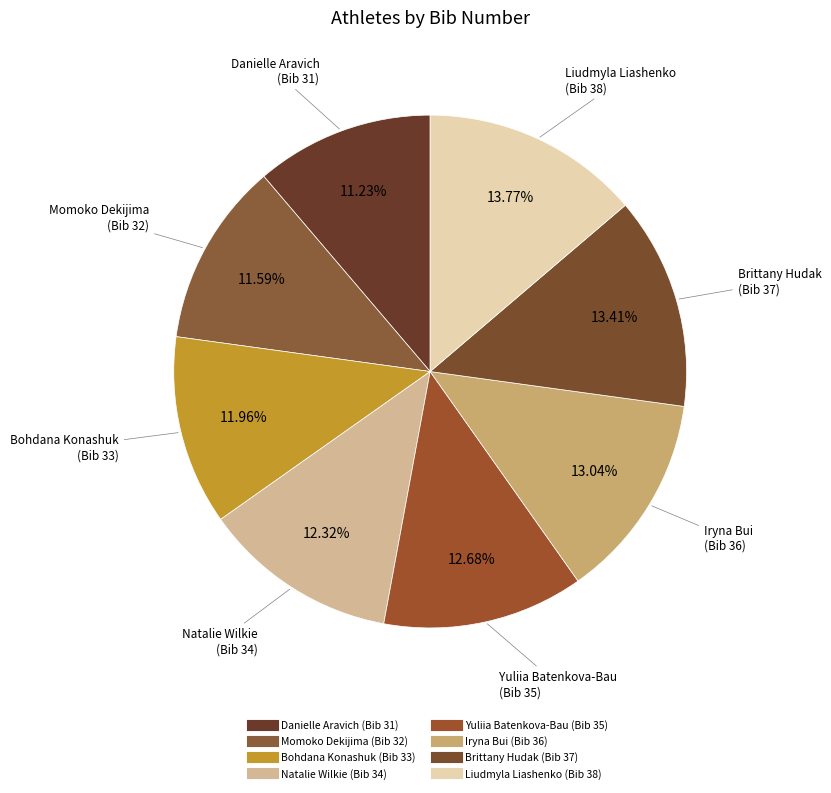

To the nearest percent, what is the average slice percentage?

12%